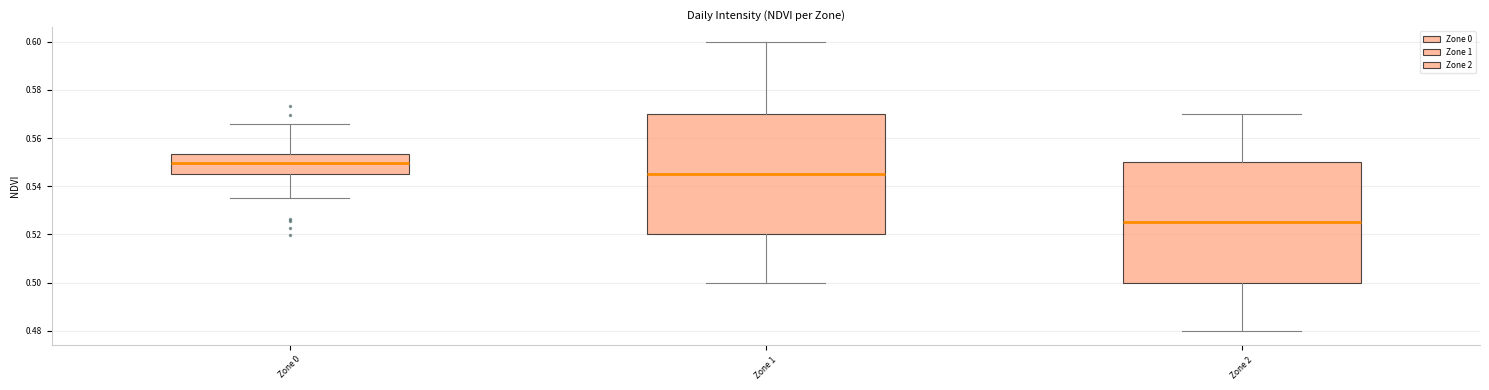

Reading left to right, read every box against the y-axis: the position of its median line, the range the box covers, and the ends of its whiskers. The values are not printed on the chart, so give them approximately, as read against the axis.

Zone 0: median 0.550, box 0.544 to 0.554, whiskers 0.536 to 0.566
Zone 1: median 0.546, box 0.520 to 0.570, whiskers 0.500 to 0.600
Zone 2: median 0.526, box 0.500 to 0.550, whiskers 0.480 to 0.570